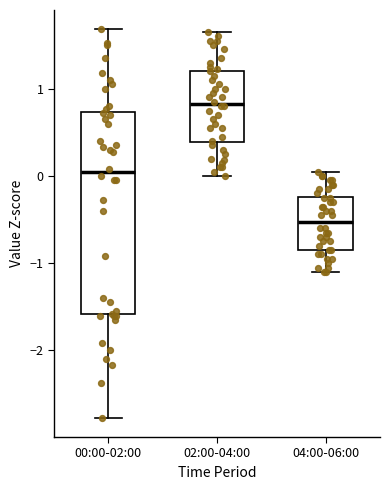

Comparing the boxes themselves (not the whiskers), which one is the tallest?

00:00-02:00